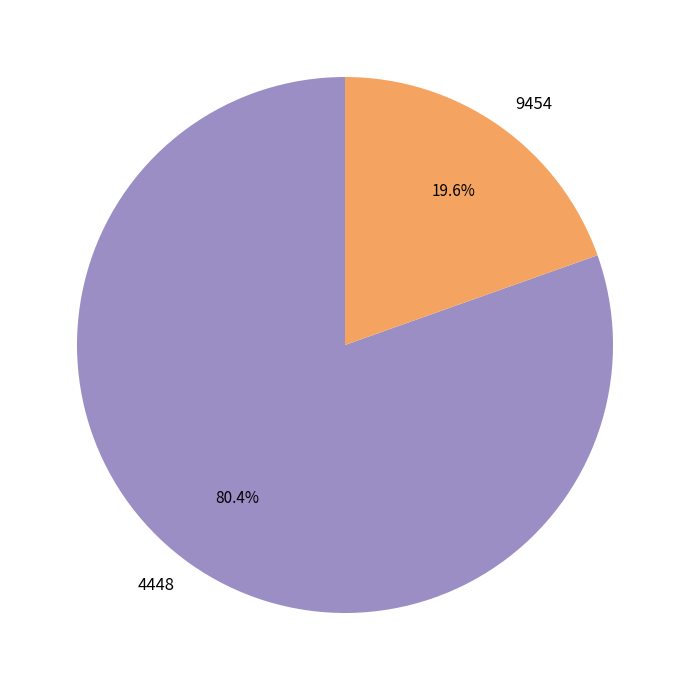

What percentage is the 4448 slice, to the nearest percent?

80%